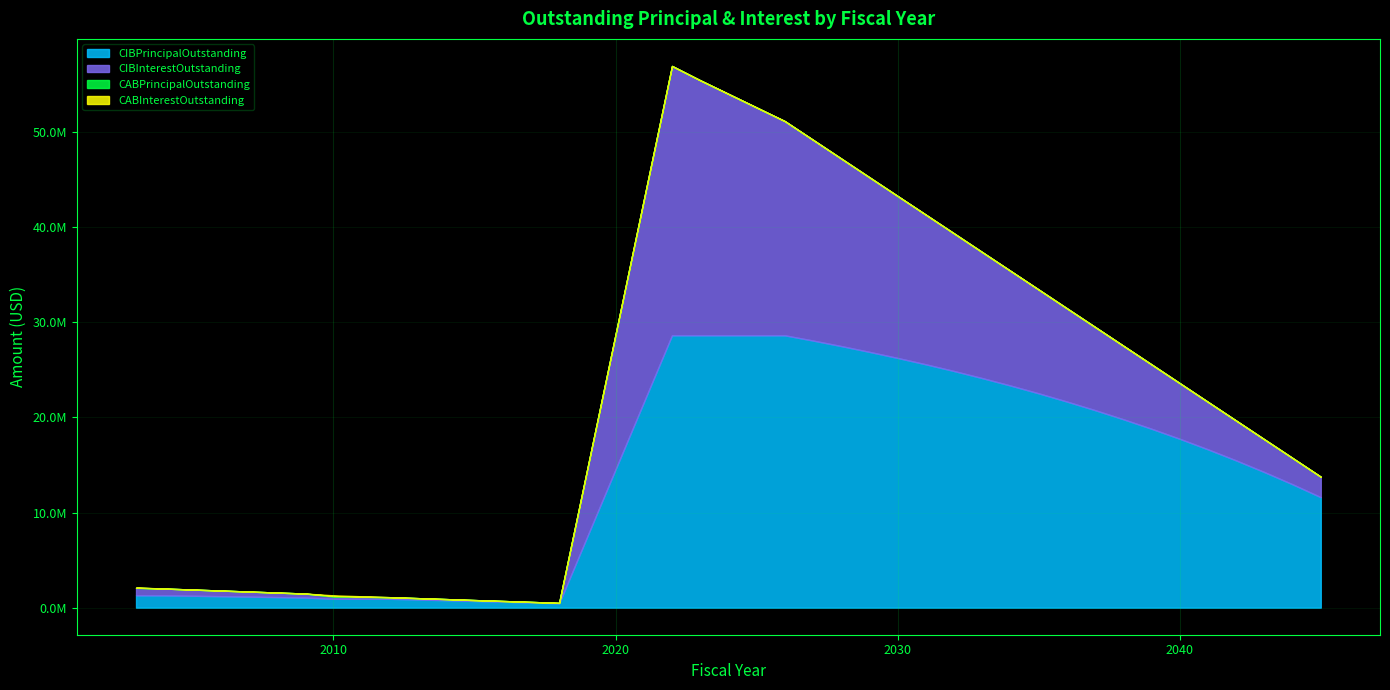

Is it true that CABPrincipalOutstanding equals 0.0 at 2026?

True